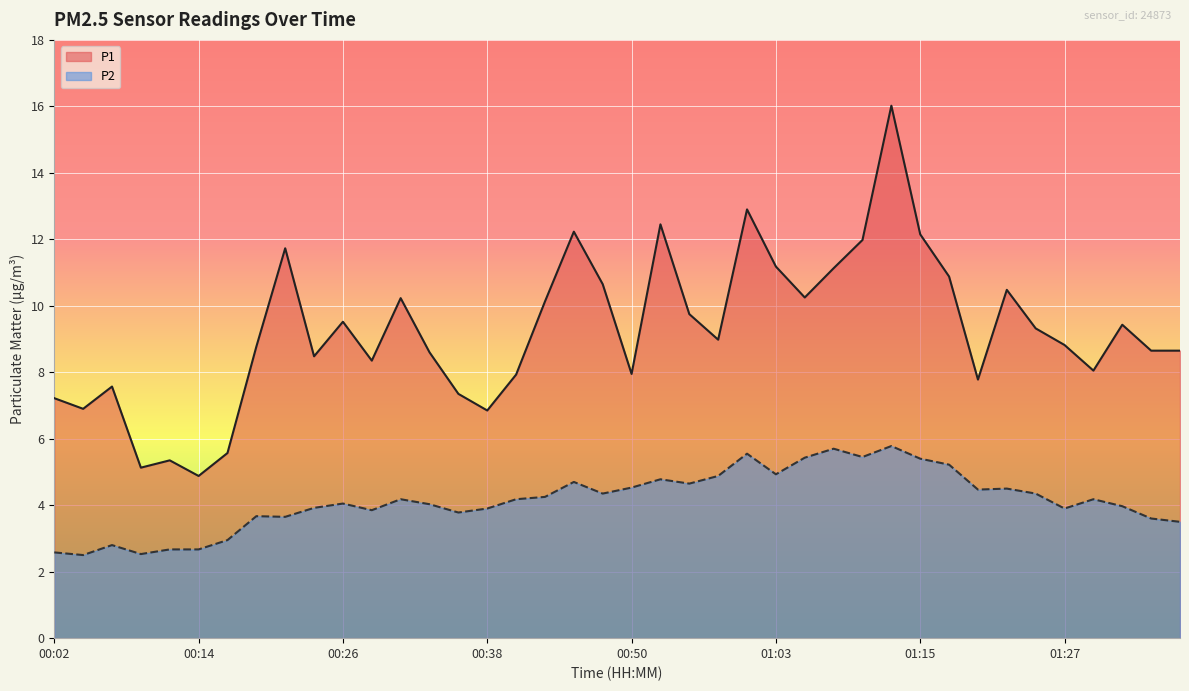

Is it true that P2 equals 3.9 at 00:24?

True